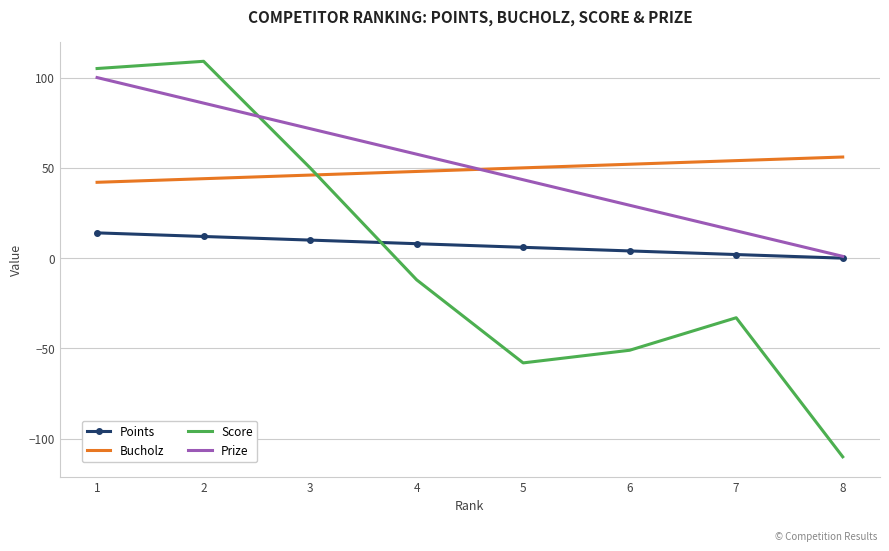

Rank the series by their maximum value, from lowest to highest.

Points, Bucholz, Prize, Score